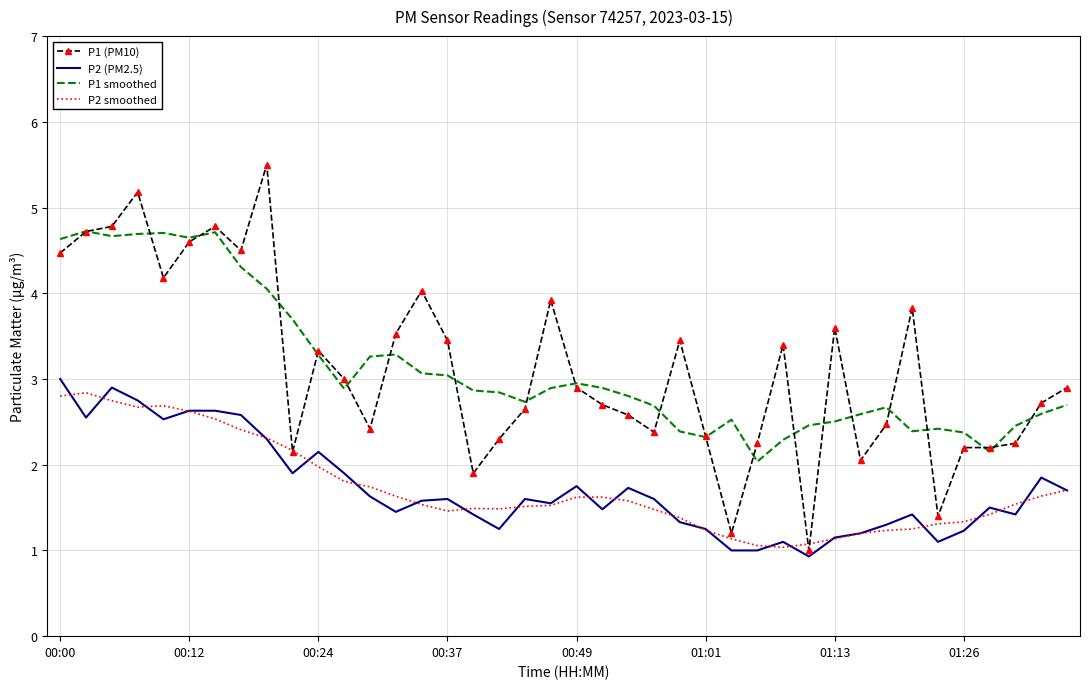

True or false: P2 smoothed and P1 smoothed intersect in this chart.

False